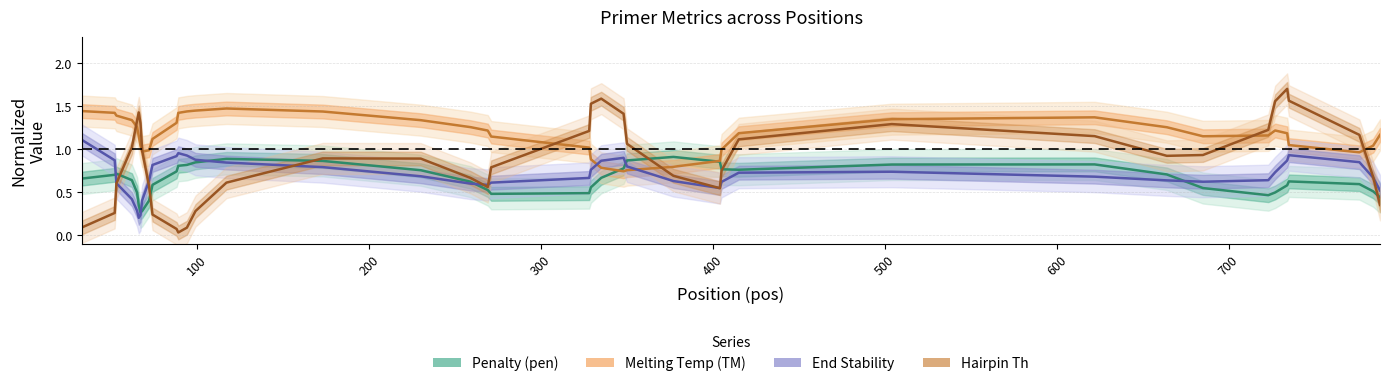

At 18, list the series in order from largest to smallest.

Melting Temp (TM), End Stability, Hairpin Th, Penalty (pen)